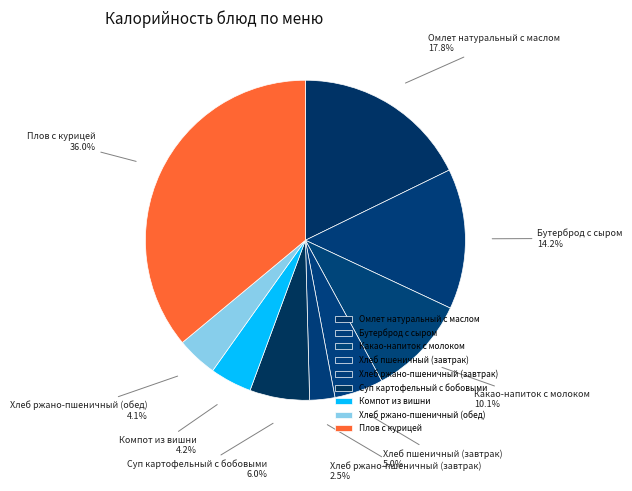

Combined, do Хлеб пшеничный (завтрак) and Какао-напиток с молоком account for over 50%?

No